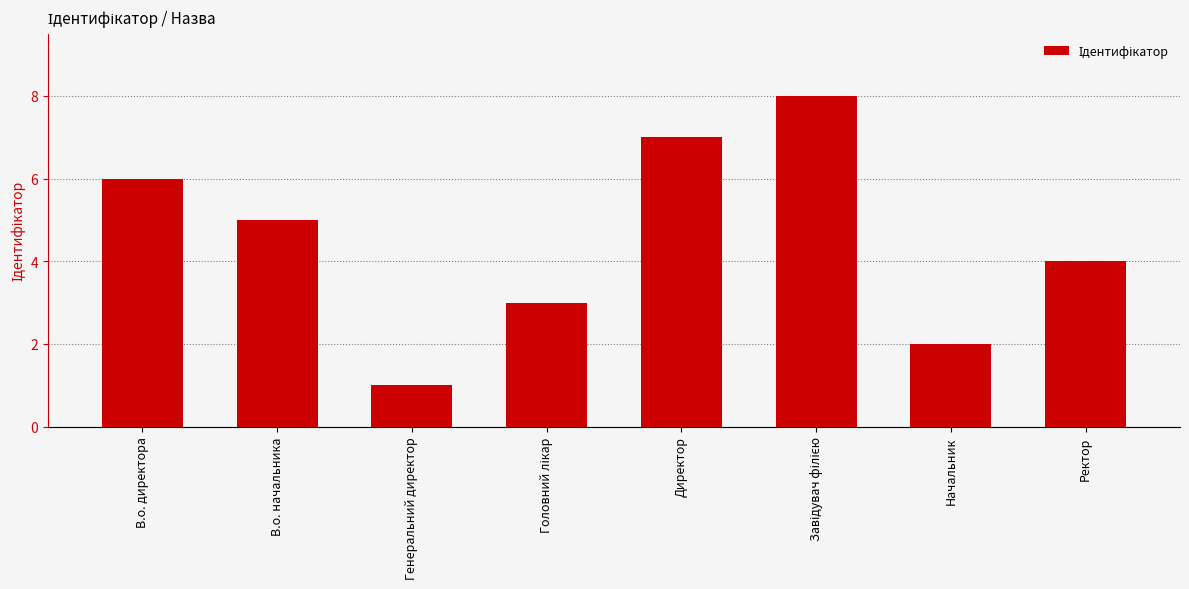

What is the minimum value shown in the chart?

1